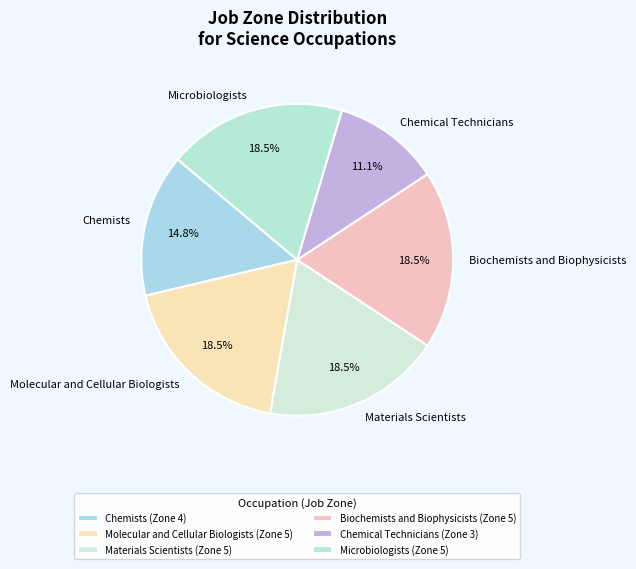

To the nearest percent, what portion does Chemists represent?

15%